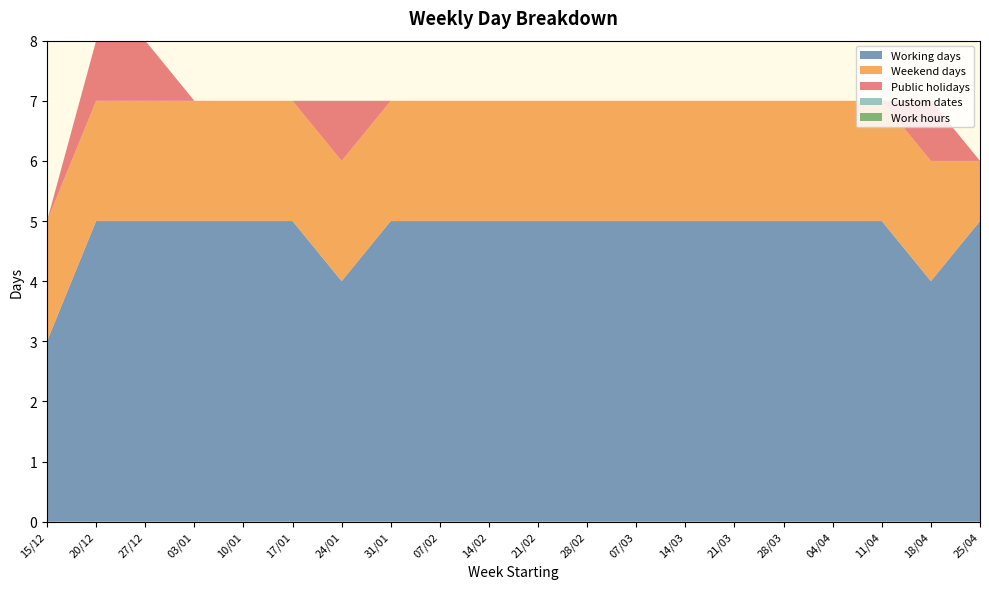

Reading left to right, list all the values displayed in this chart.

Working days: 3	5	5	5	5	5	4	5	5	5	5	5	5	5	5	5	5	5	4	5
Weekend days: 2	2	2	2	2	2	2	2	2	2	2	2	2	2	2	2	2	2	2	1
Public holidays: 0	1	1	0	0	0	1	0	0	0	0	0	0	0	0	0	0	0	1	0
Custom dates: 0	0	0	0	0	0	0	0	0	0	0	0	0	0	0	0	0	0	0	0
Work hours: 0	0	0	0	0	0	0	0	0	0	0	0	0	0	0	0	0	0	0	0